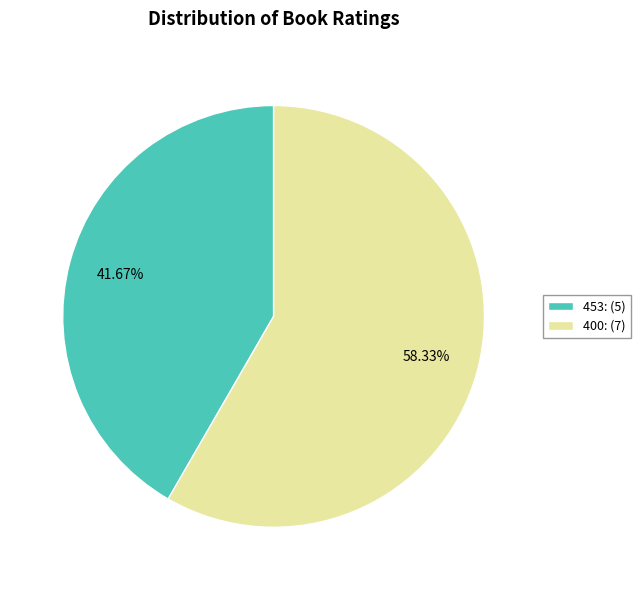

Which slice is the smallest?

453